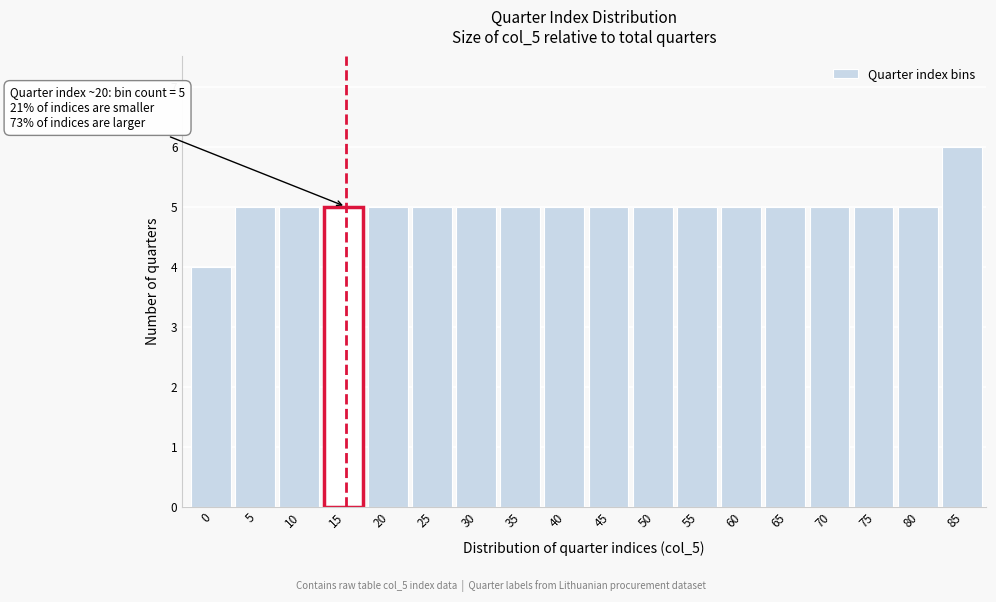

Reading left to right, extract all data points from this chart.

4	5	5	5	5	5	5	5	5	5	5	5	5	5	5	5	5	6